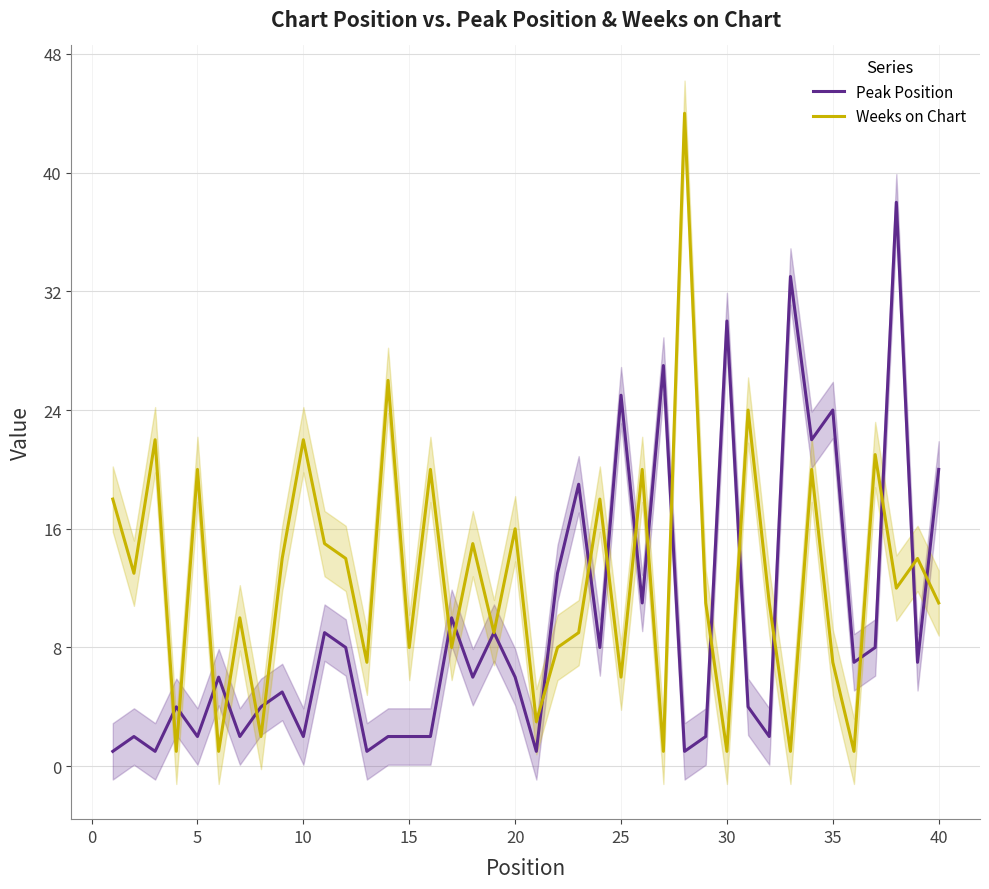

The value of Peak Position at 35 is 32. True or false?

False